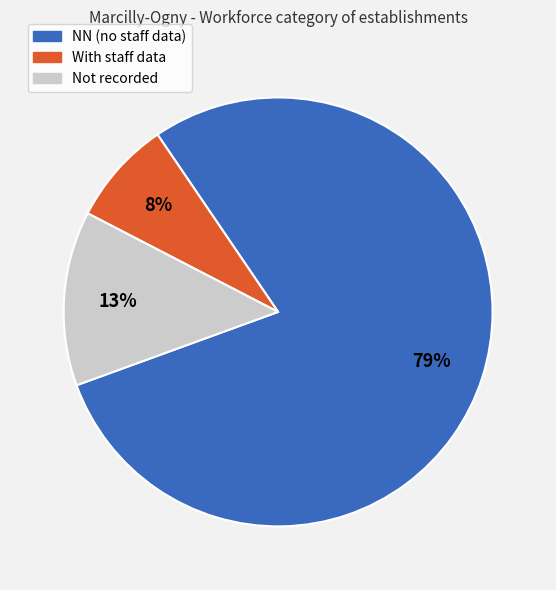

To the nearest percent, what is the average slice percentage?

33%